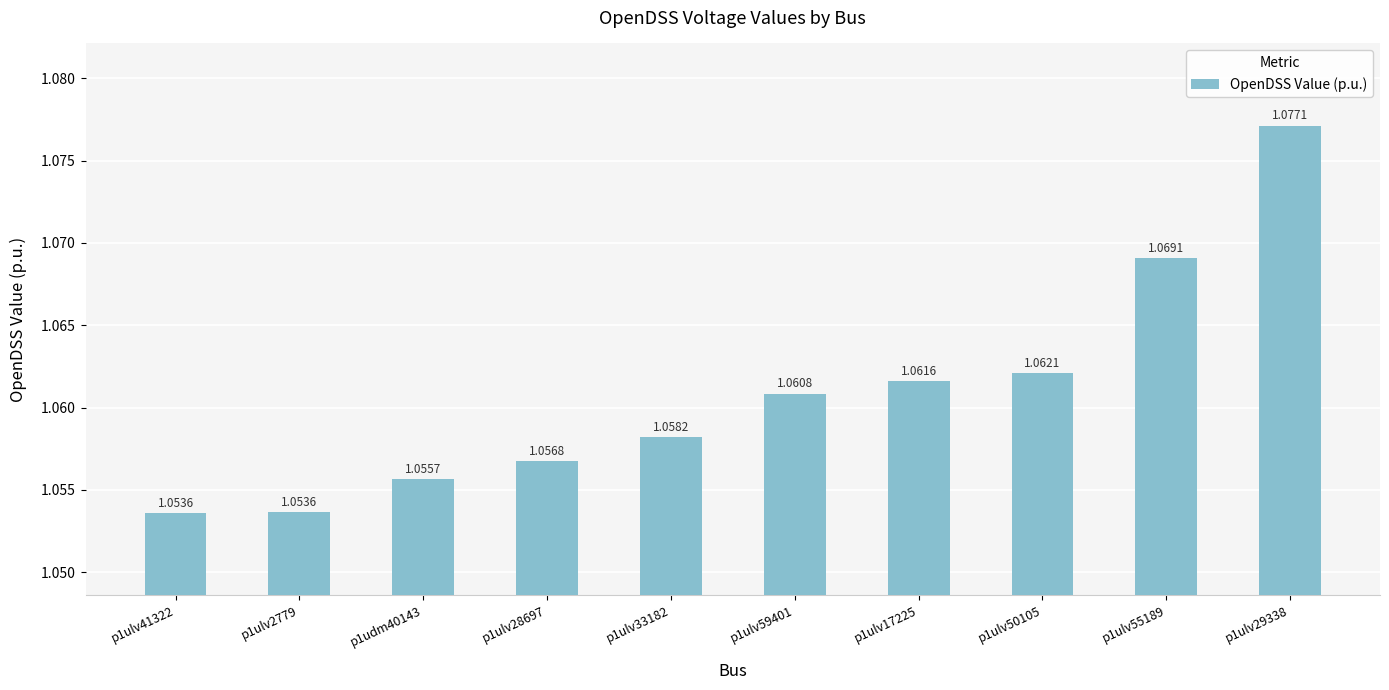

What is the sum of the values at p1ulv28697 and p1ulv59401?

2.1